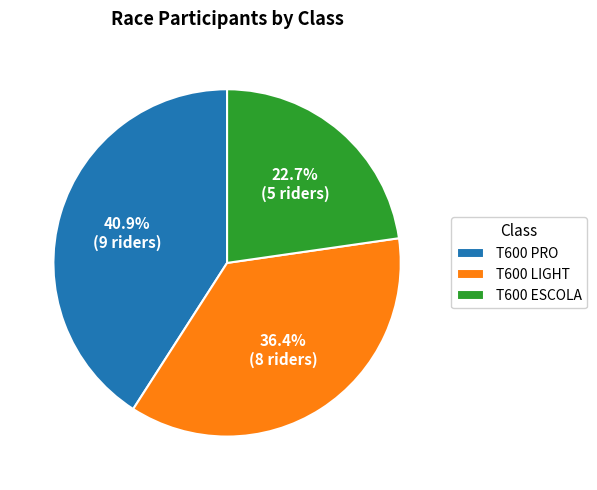

How many slices are in this pie chart?

3